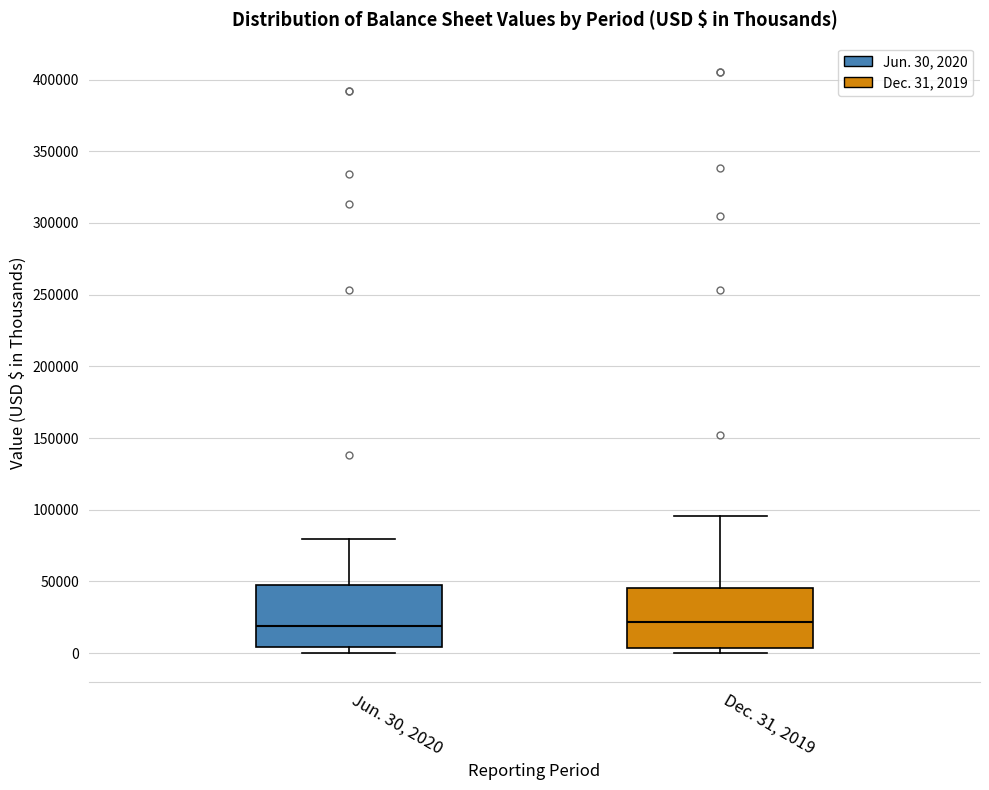

Where does the median line of the box for Jun. 30, 2020 sit on the y-axis? The values are not printed on the chart, so give them approximately, as read against the axis.

20000